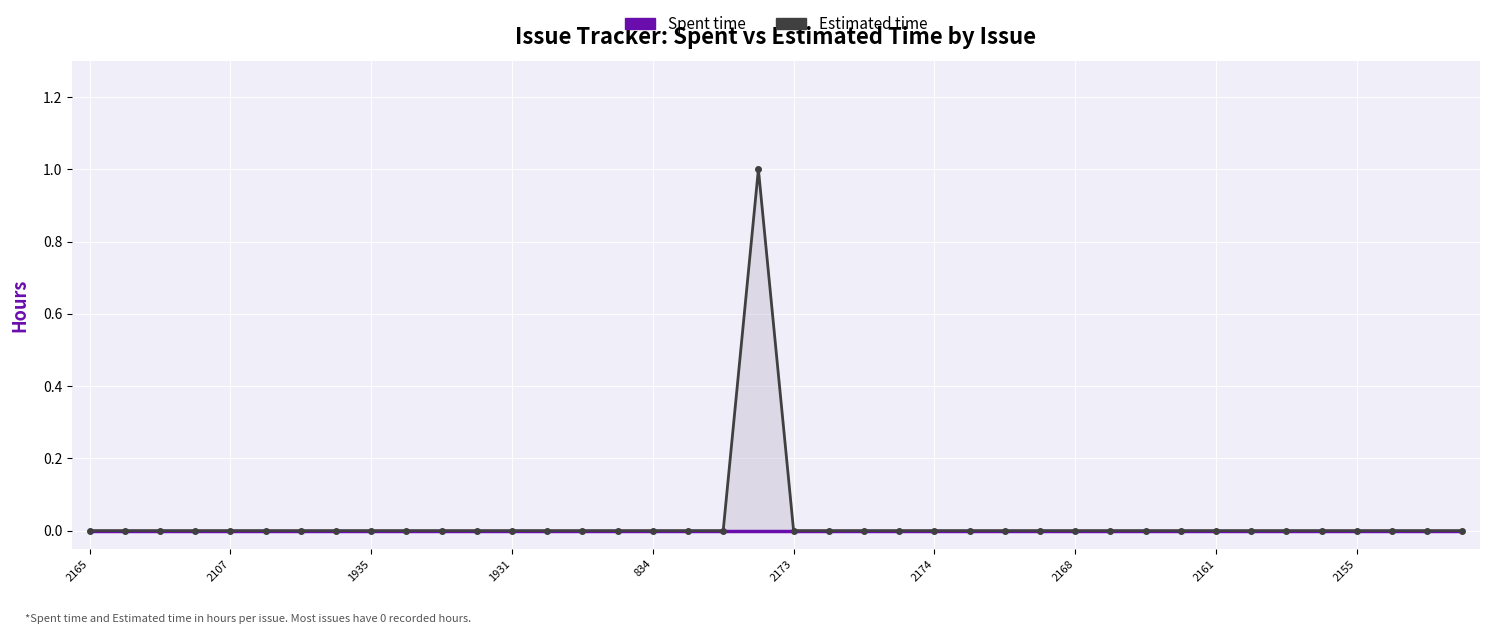

The value of Estimated time at 19 is 1. True or false?

False